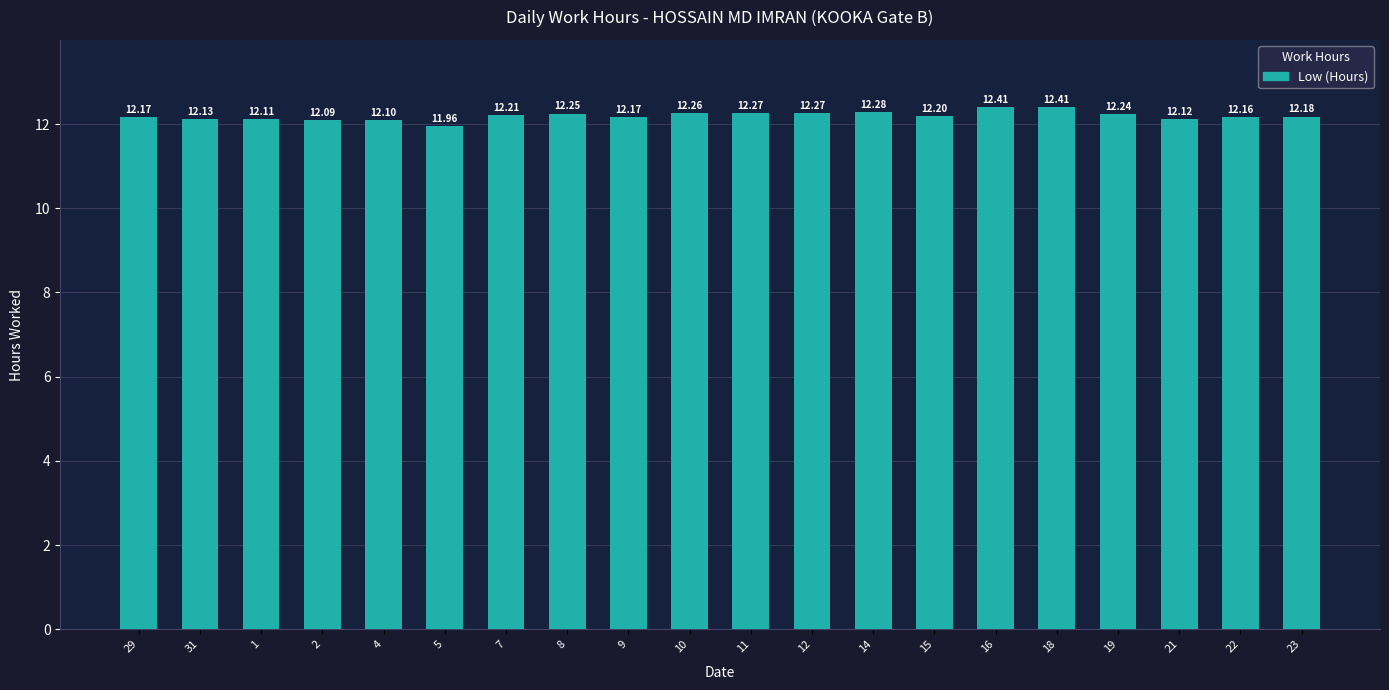

The chart shows a value of 12.2 at 9. True or false?

True